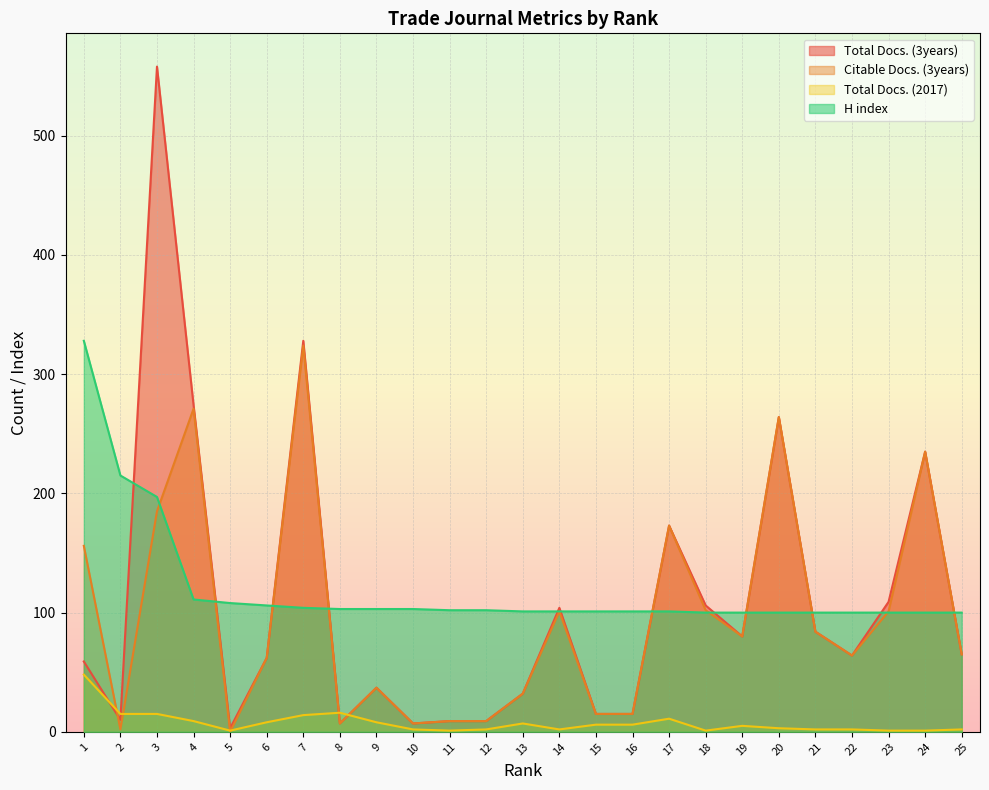

How many values in the Total Docs. (2017) series are below 5?

12